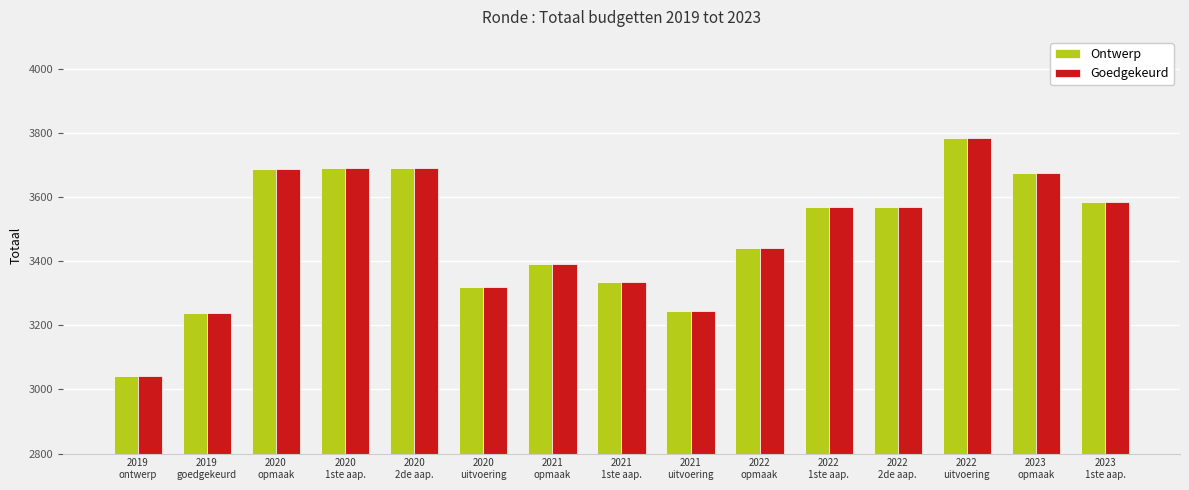

What value does the Goedgekeurd series have at 2022
uitvoering?

3786